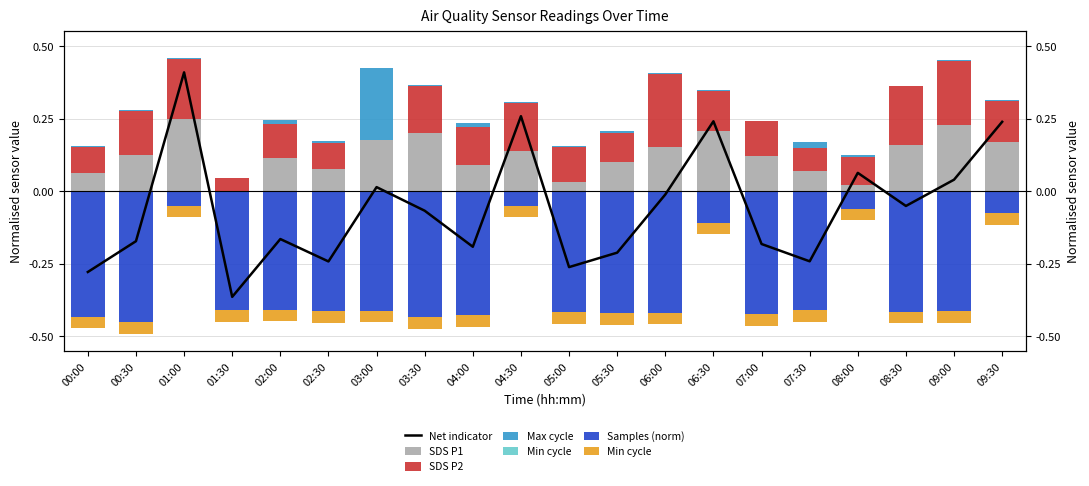

What is the label of the 19th bar from the left?

09:00